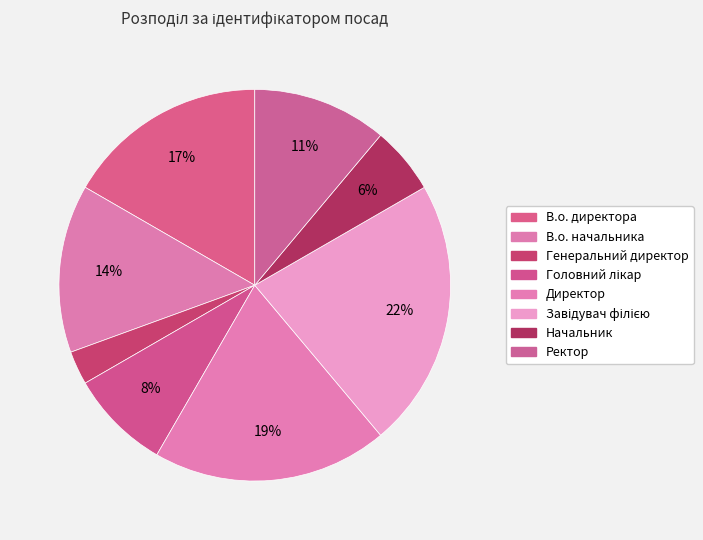

How many slices are in this pie chart?

8